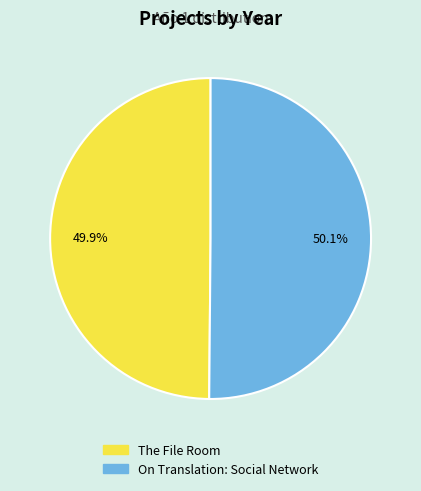

What percentage is NOT represented by On Translation: Social Network?

49.9%